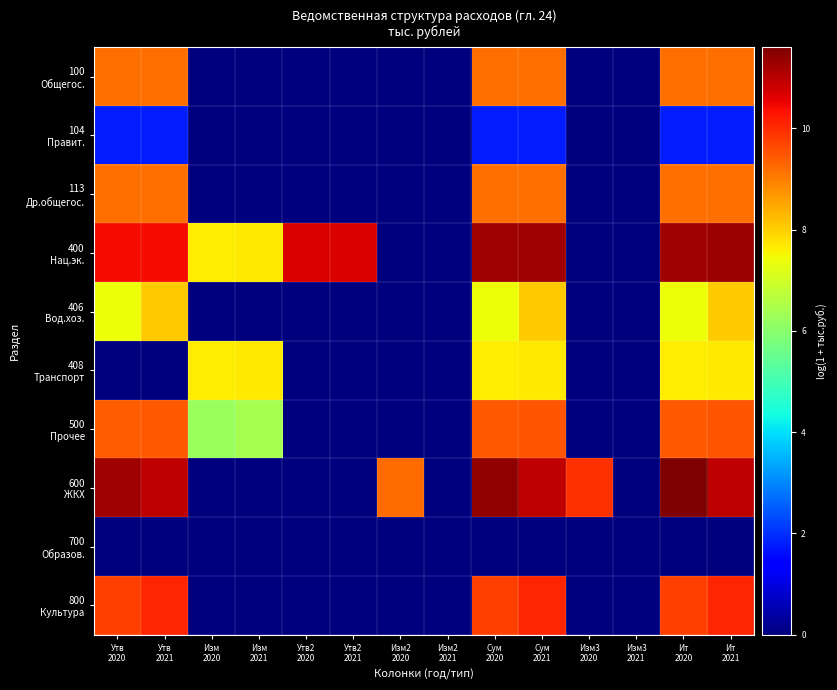

What is the maximum value shown in the chart?

11.6